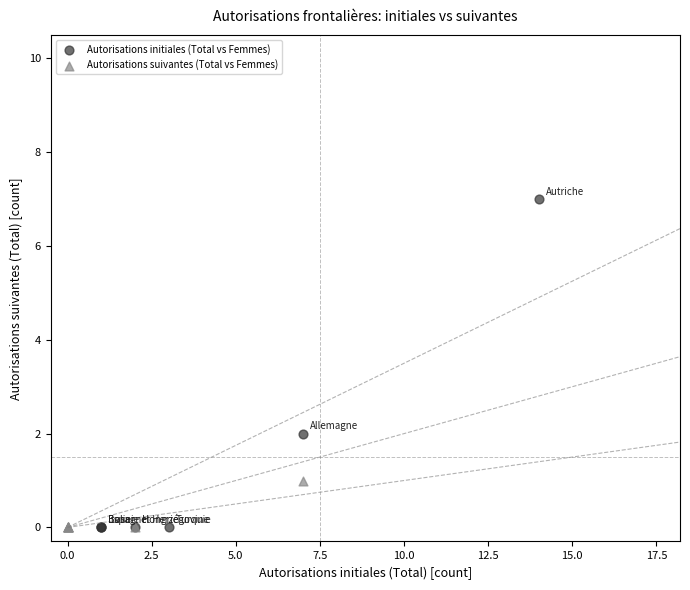

Which series contains the highest Y value?

Autorisations initiales (Total vs Femmes)